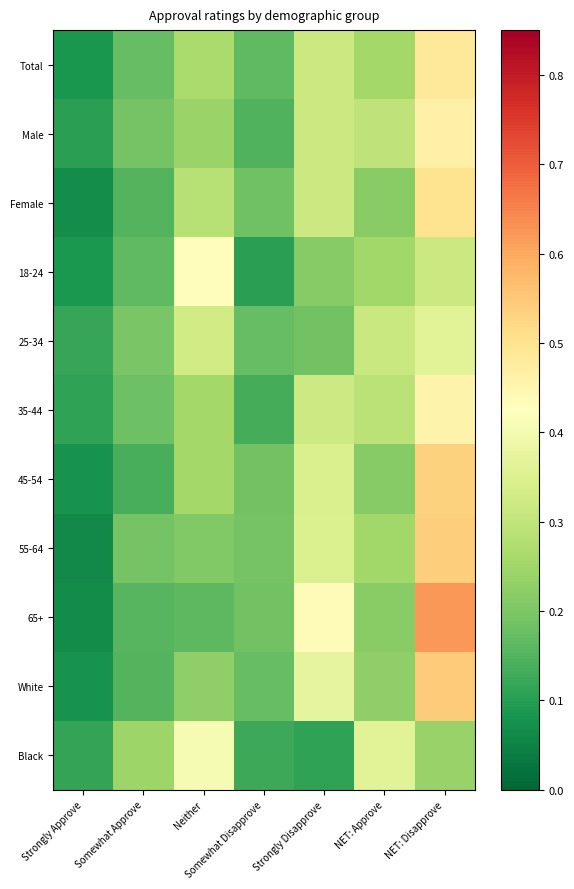

Which category has the highest value across all series?

NET: Disapprove